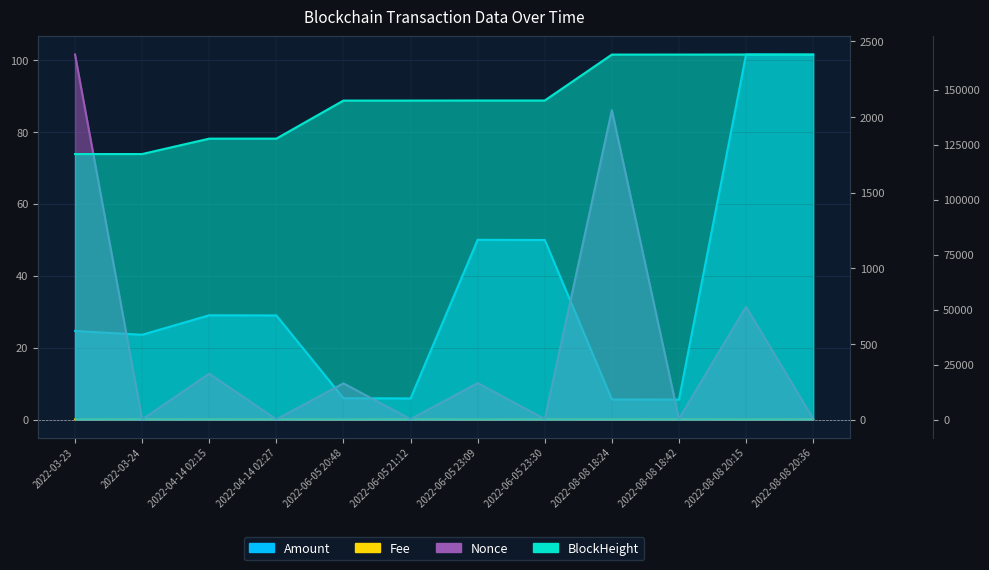

The Amount series shows 5.9 at 2022-06-05 20:48. True or false?

True